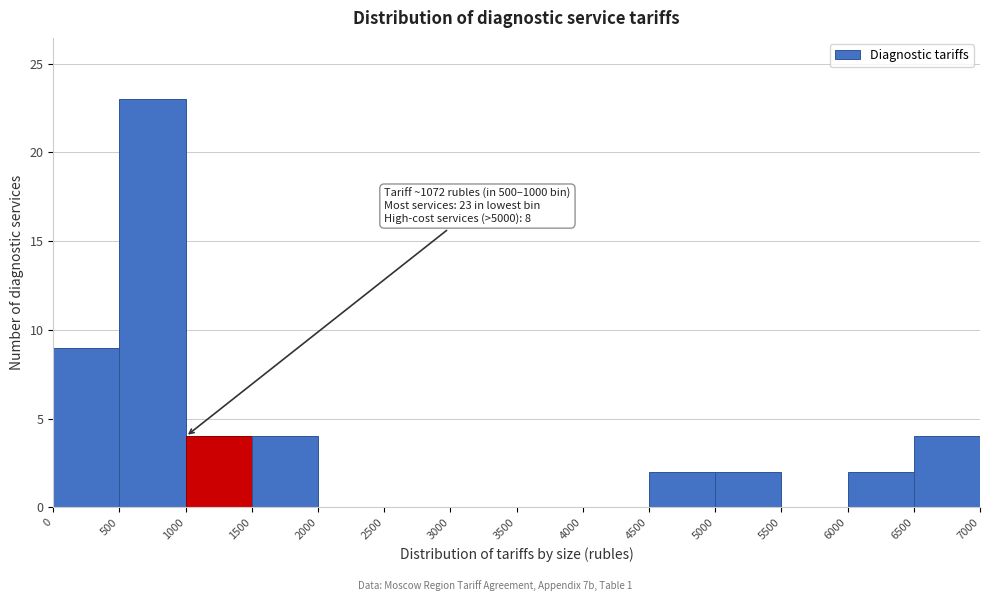

Over which range of the x-axis is the bar tallest?

500 to 1000